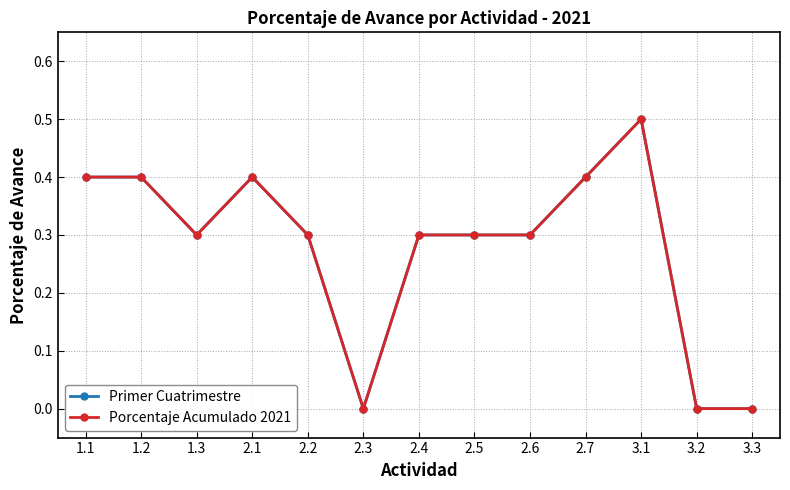

In Porcentaje Acumulado 2021, how many points are lower than both neighbors (excluding endpoints)?

2